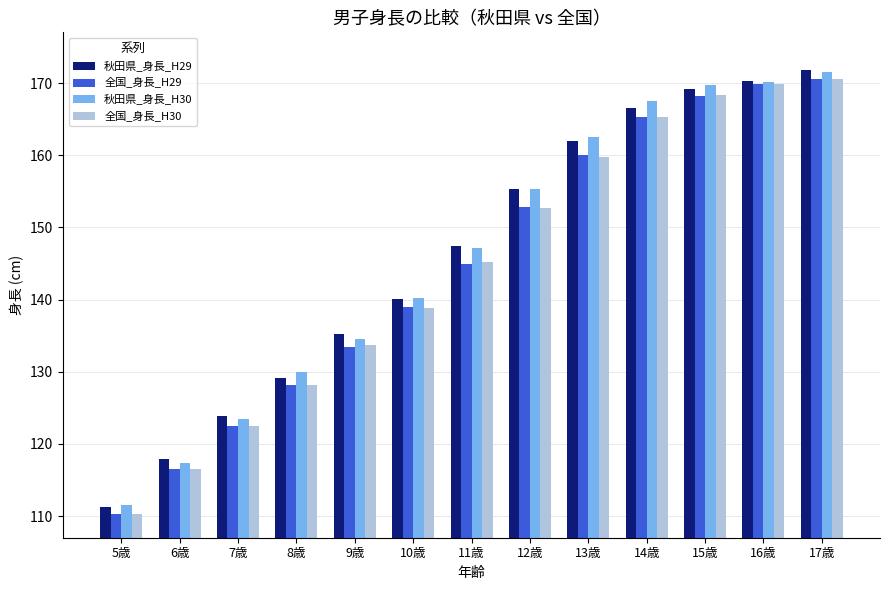

Which series has the widest spread of values?

秋田県_身長_H29